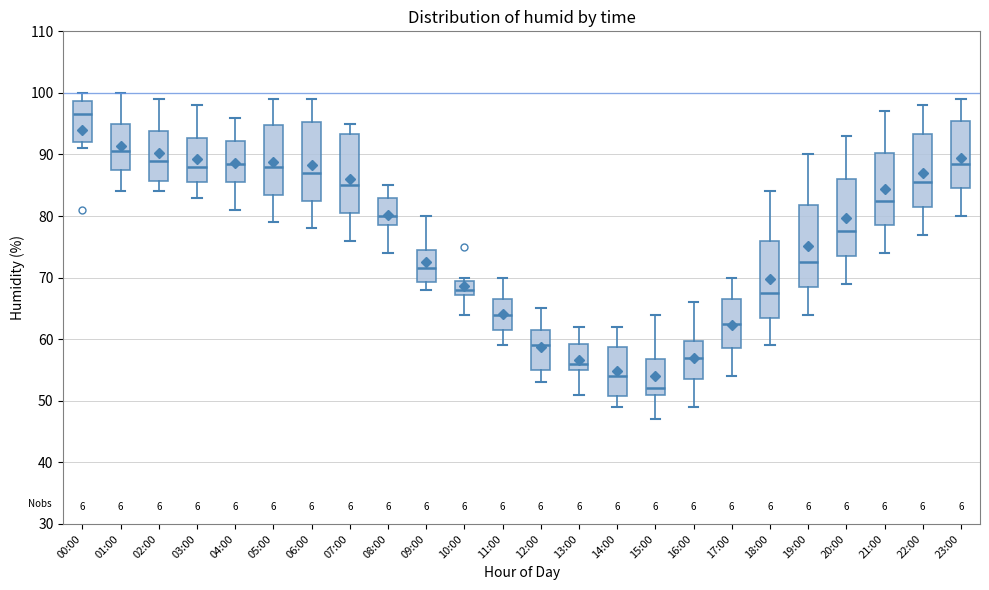

Reading left to right, read every box against the y-axis: the position of its median line, the range the box covers, and the ends of its whiskers. The values are not printed on the chart, so give them approximately, as read against the axis.

00:00: median 97, box 92 to 99, whiskers 91 to 100
01:00: median 91, box 88 to 95, whiskers 84 to 100
02:00: median 89, box 86 to 94, whiskers 84 to 99
03:00: median 88, box 86 to 93, whiskers 83 to 98
04:00: median 89, box 86 to 92, whiskers 81 to 96
05:00: median 88, box 84 to 95, whiskers 79 to 99
06:00: median 87, box 83 to 95, whiskers 78 to 99
07:00: median 85, box 81 to 93, whiskers 76 to 95
08:00: median 80, box 79 to 83, whiskers 74 to 85
09:00: median 72, box 69 to 75, whiskers 68 to 80
10:00: median 68, box 67 to 70, whiskers 64 to 70 (just above the box's upper edge)
11:00: median 64, box 62 to 67, whiskers 59 to 70
12:00: median 59, box 55 to 62, whiskers 53 to 65
13:00: median 56, box 55 to 59, whiskers 51 to 62
14:00: median 54, box 51 to 59, whiskers 49 to 62
15:00: median 52, box 51 to 57, whiskers 47 to 64
16:00: median 57, box 54 to 60, whiskers 49 to 66
17:00: median 63, box 59 to 67, whiskers 54 to 70
18:00: median 68, box 64 to 76, whiskers 59 to 84
19:00: median 73, box 69 to 82, whiskers 64 to 90
20:00: median 78, box 74 to 86, whiskers 69 to 93
21:00: median 83, box 79 to 90, whiskers 74 to 97
22:00: median 86, box 82 to 93, whiskers 77 to 98
23:00: median 89, box 85 to 96, whiskers 80 to 99